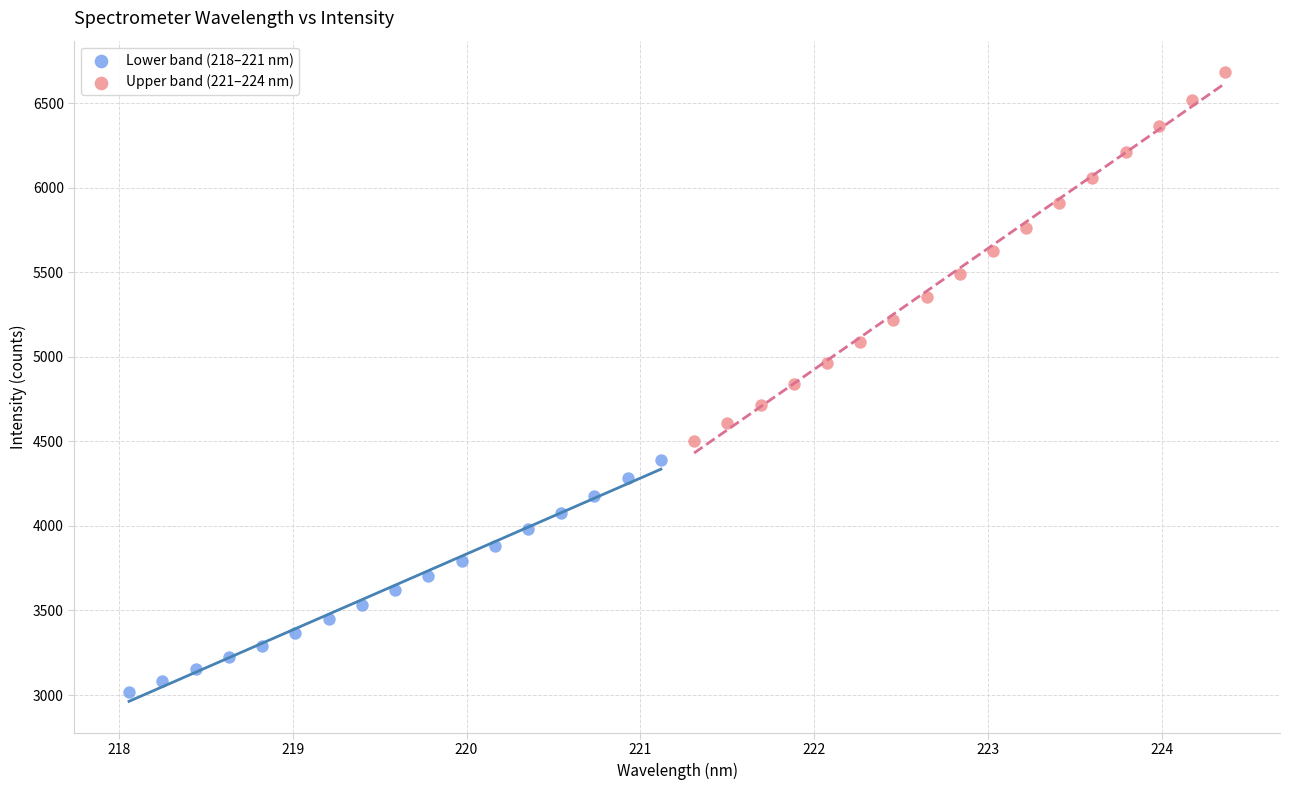

What are all the series names shown in the legend?

Lower band (218–221 nm), Upper band (221–224 nm)